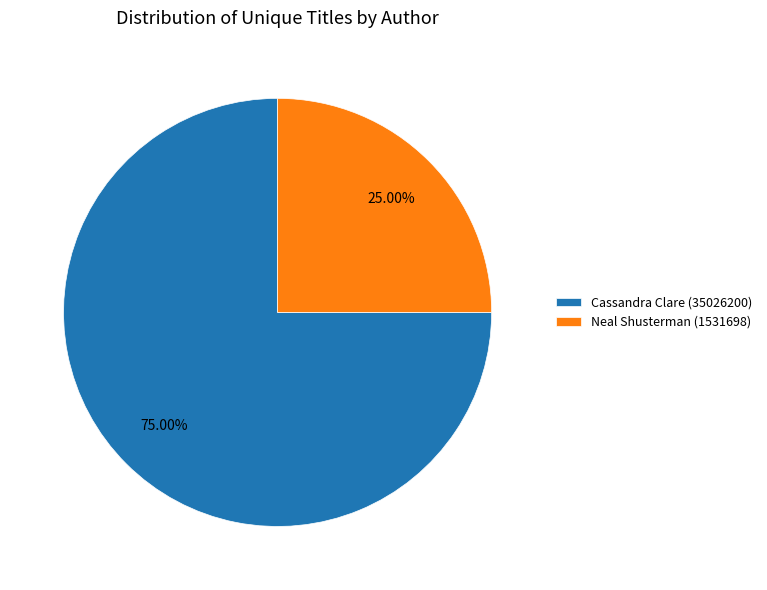

Do Neal Shusterman and Cassandra Clare together represent more than half of the pie?

Yes